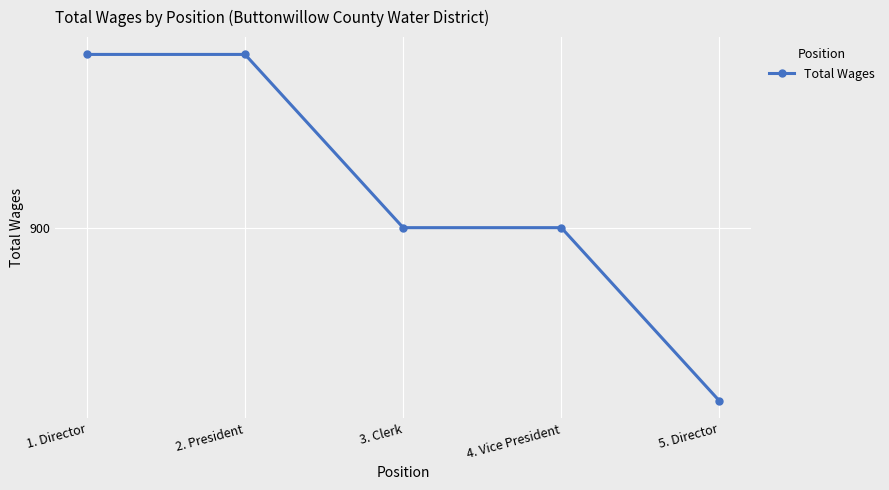

Reading right to left, list all the values displayed in this chart.

5. Director=825	4. Vice President=900	3. Clerk=900	2. President=975	1. Director=975